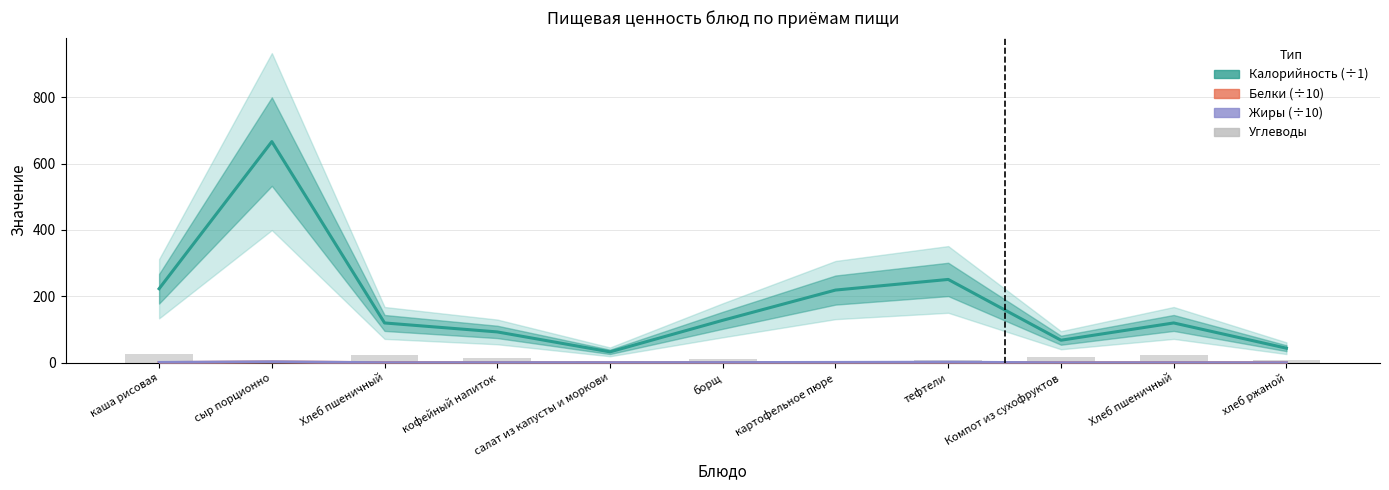

Where does the Калорийность series first go above 120?

каша рисовая